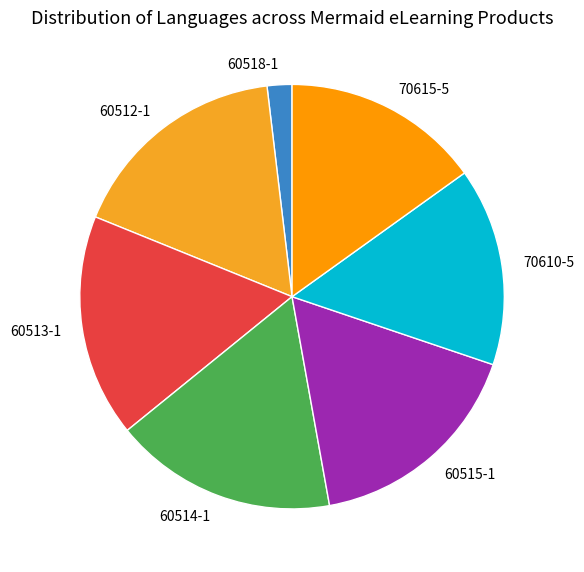

Which has a higher value, 70615-5 or 60518-1?

70615-5